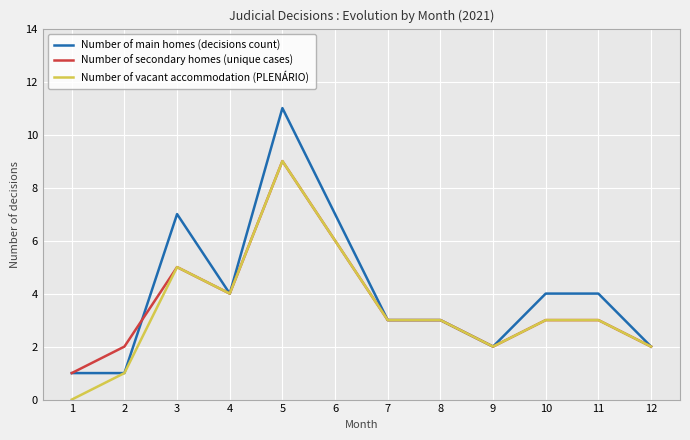

The Number of secondary homes (unique cases) series shows 9 at 5. True or false?

True